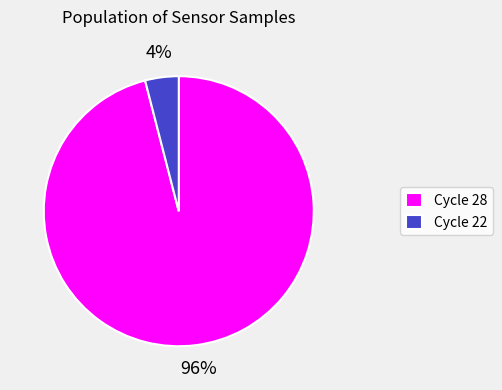

Which category has the biggest portion of the pie?

Cycle 28